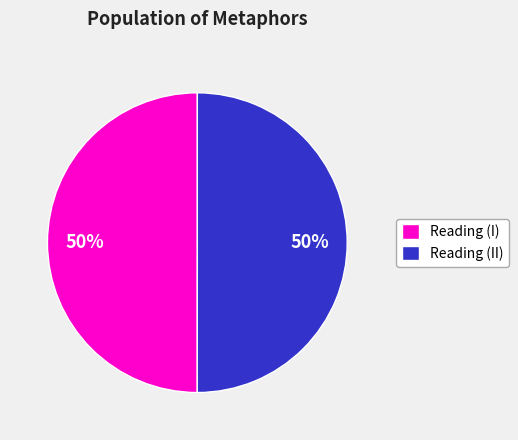

To the nearest percent, what is the average slice percentage?

50%